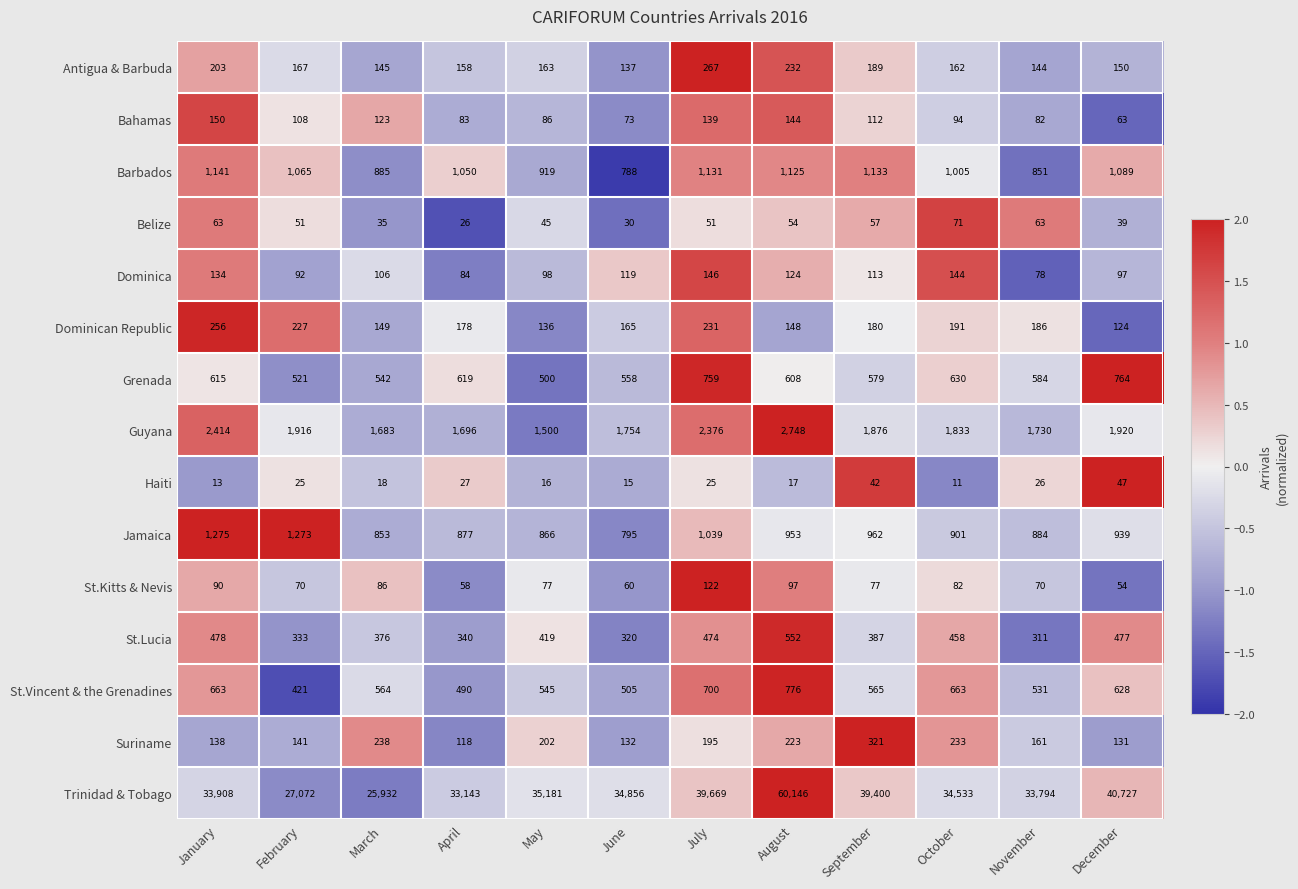

How many categories are shown in the chart?

12